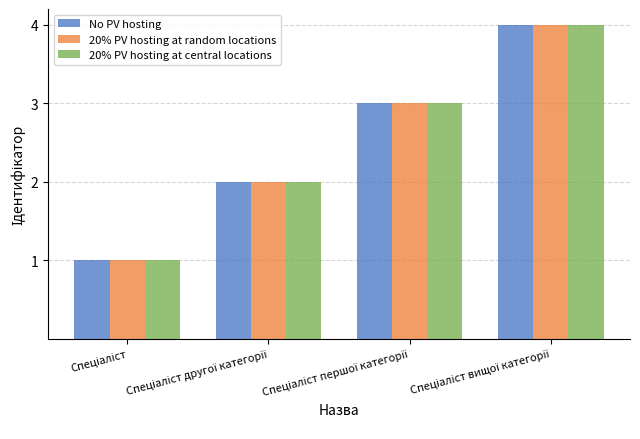

What is the value of the 20% PV hosting at central locations bar at the 2nd from the left?

2